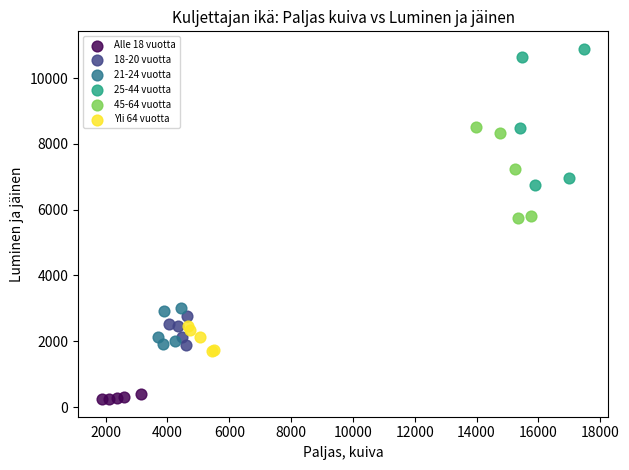

What are all the series names shown in the legend?

Alle 18 vuotta, 18-20 vuotta, 21-24 vuotta, 25-44 vuotta, 45-64 vuotta, Yli 64 vuotta